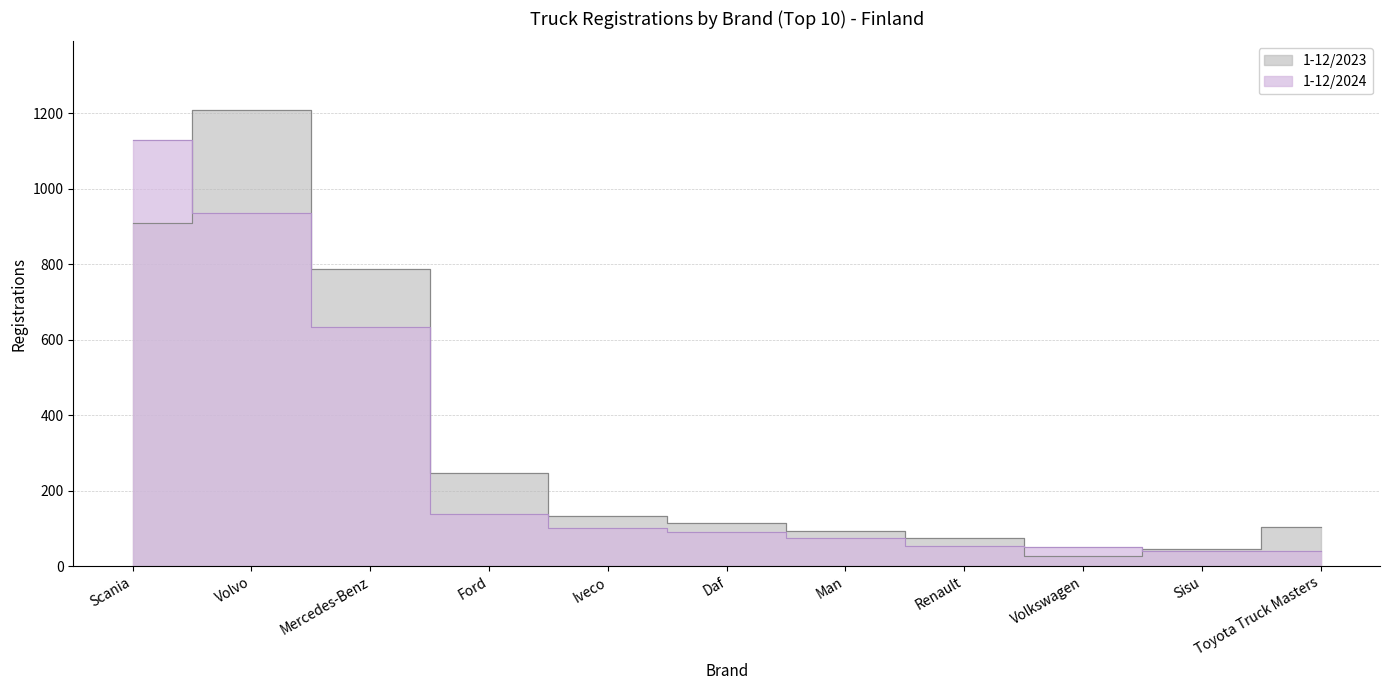

At which label does 1-12/2024 first exceed 90?

Scania